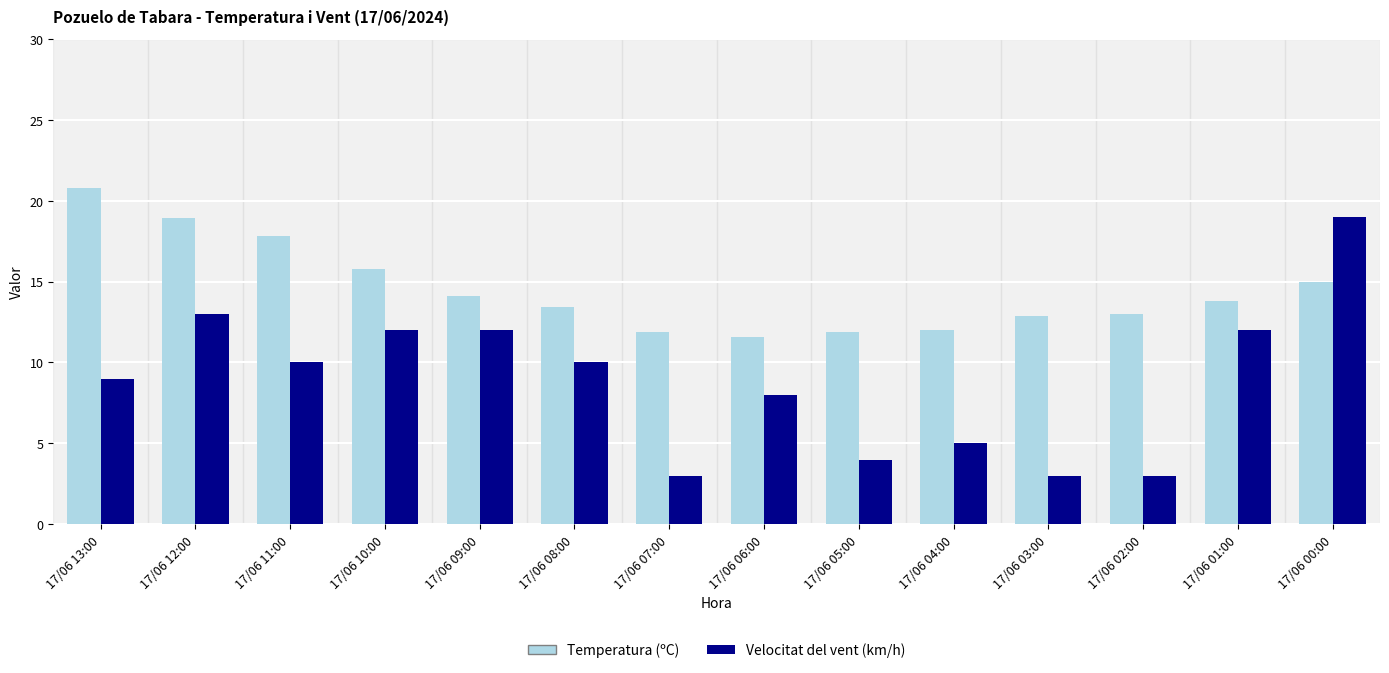

At which label does Velocitat del vent (km/h) reach its peak?

17/06 00:00